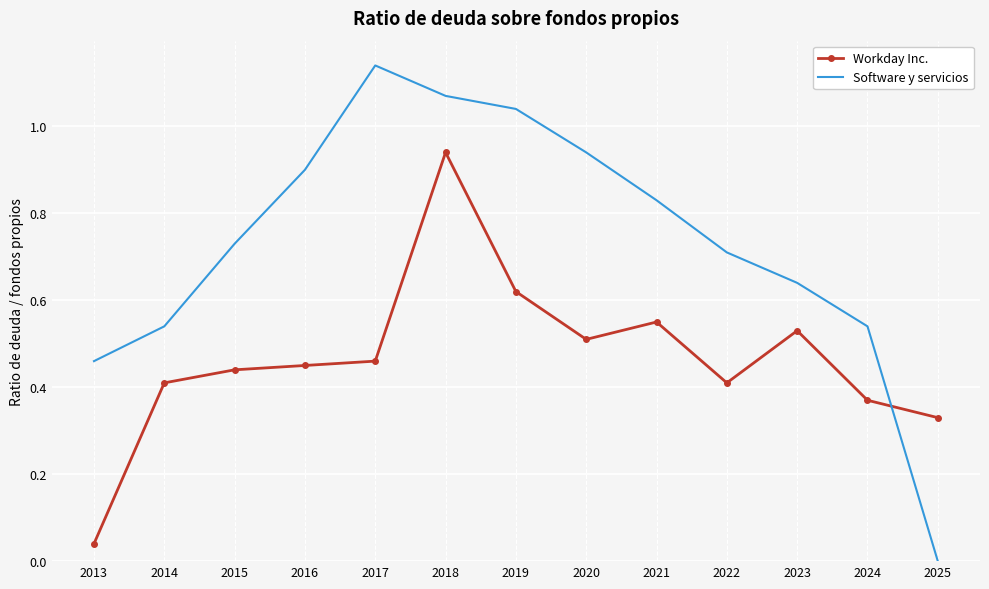

Which series has the largest range (max minus min)?

Software y servicios